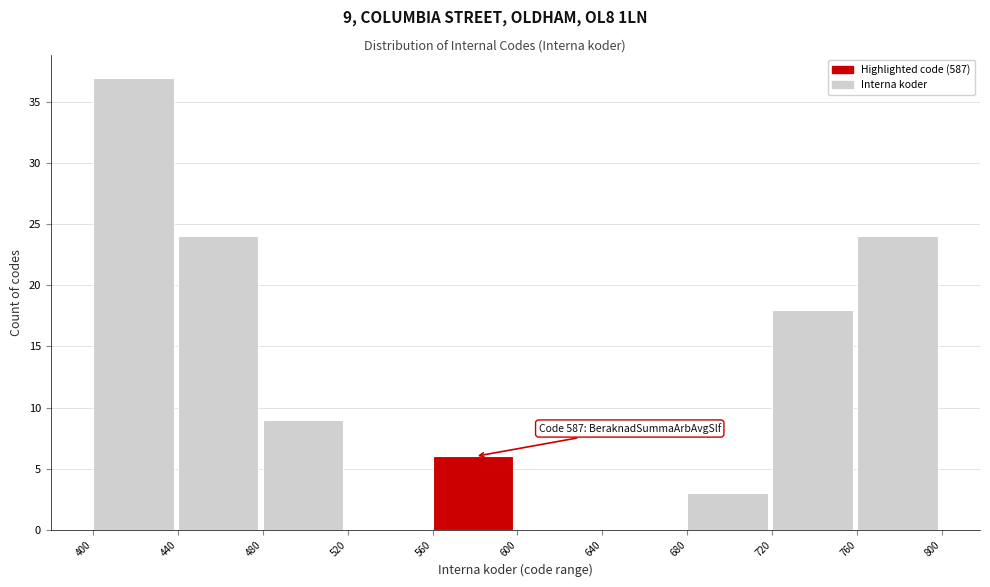

Over which range of the x-axis is the bar tallest?

400 to 440